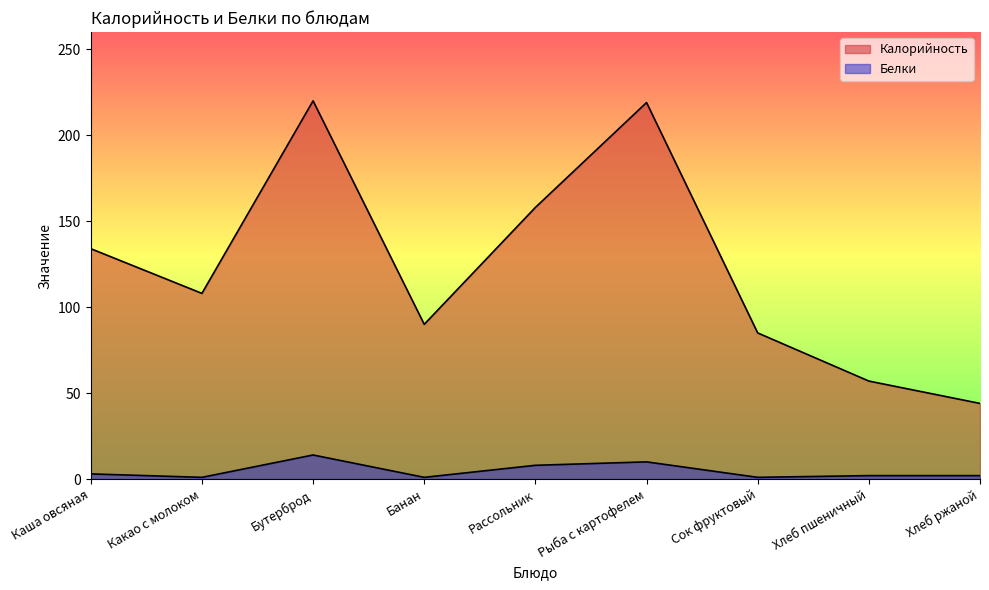

Reading left to right, what are all the values shown in this chart?

Калорийность: Каша овсяная=134	Какао с молоком=108	Бутерброд=220	Банан=90	Рассольник=158	Рыба с картофелем=219	Сок фруктовый=85	Хлеб пшеничный=57	Хлеб ржаной=44
Белки: Каша овсяная=3	Какао с молоком=1	Бутерброд=14	Банан=1	Рассольник=8	Рыба с картофелем=10	Сок фруктовый=1	Хлеб пшеничный=2	Хлеб ржаной=2